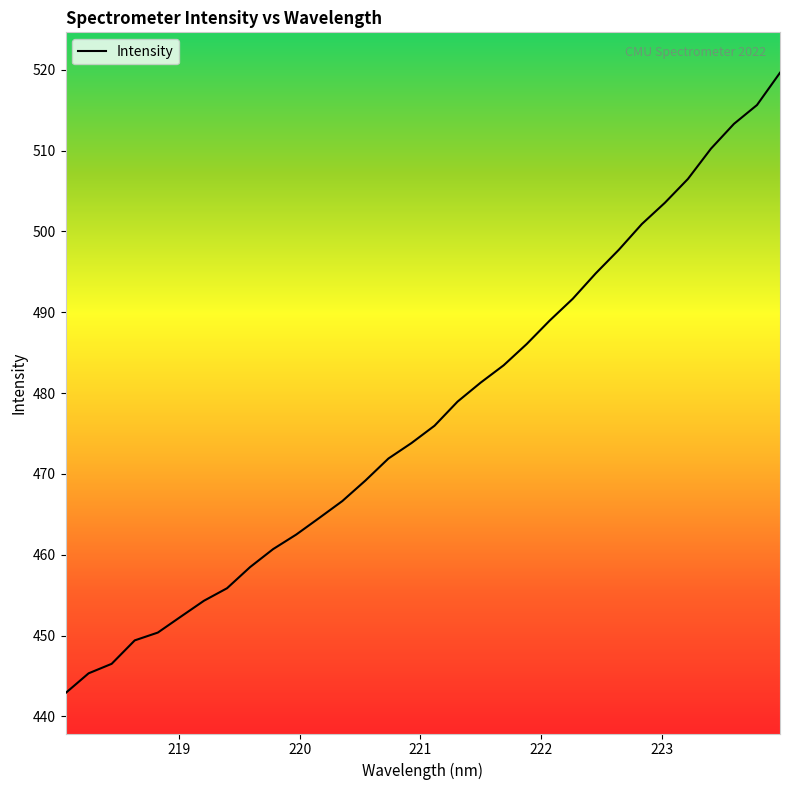

What is the difference between the maximum and minimum values?

76.8